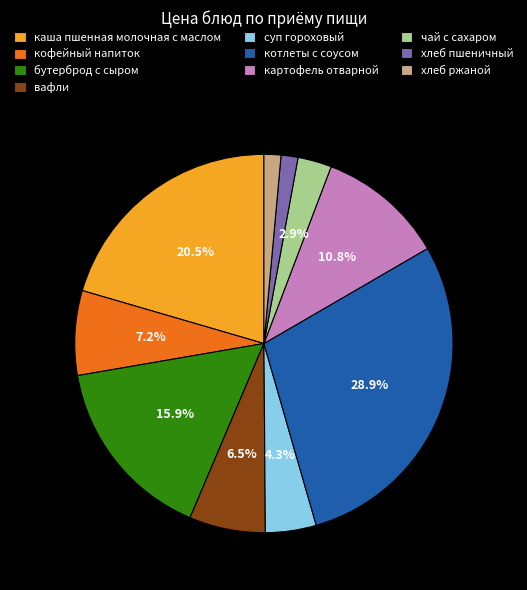

To the nearest percent, what is the difference between the суп гороховый and хлеб пшеничный slice percentages?

3%